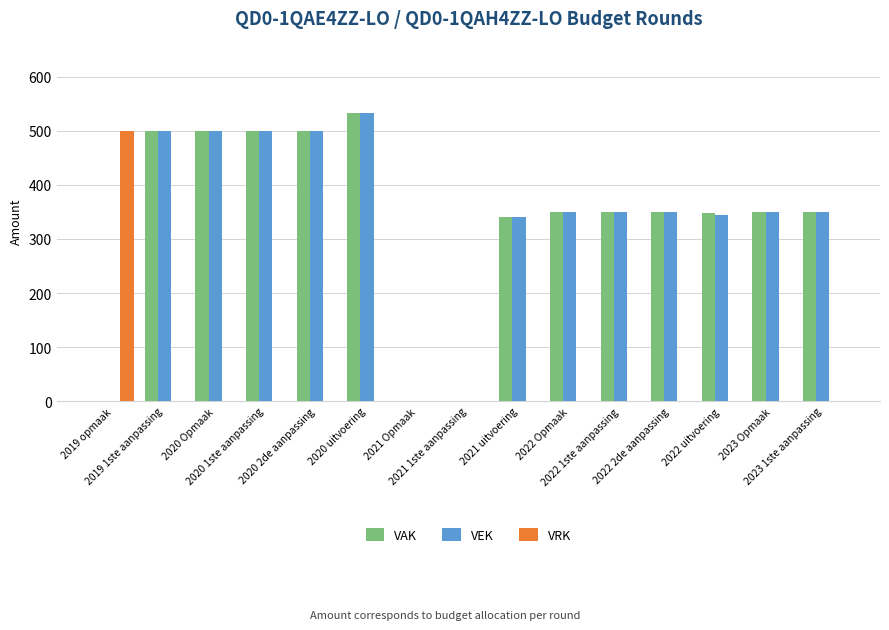

What is the maximum value for VRK?

500